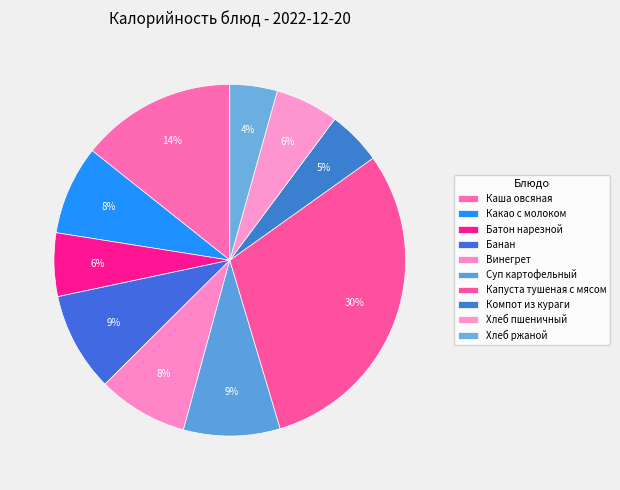

What percentage is NOT represented by Суп картофельный?

91.1%